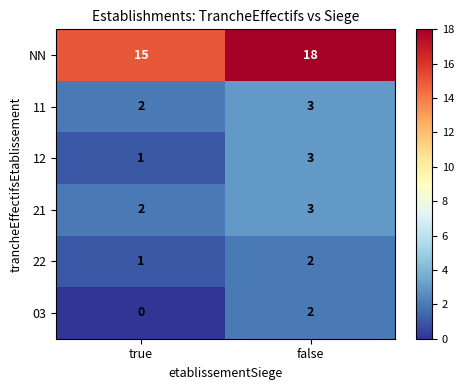

At which label is NN closest to 16?

true